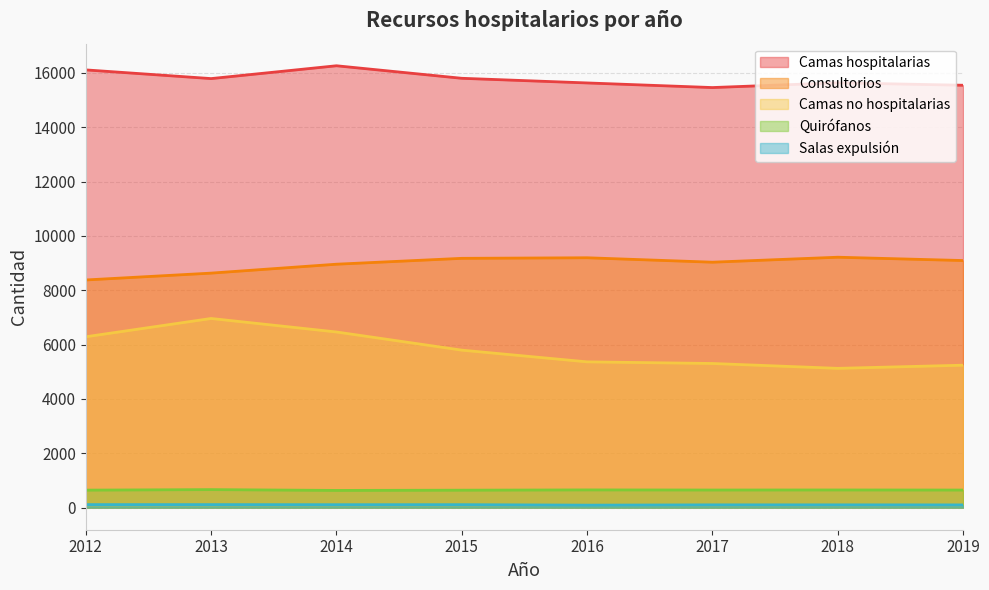

What is the sum of the Quirófanos values at 2017 and 2012?

1292